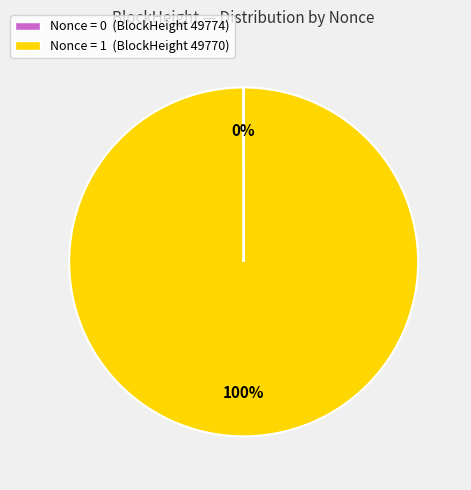

What is the majority slice?

Nonce = 1 (BlockHeight 49770)